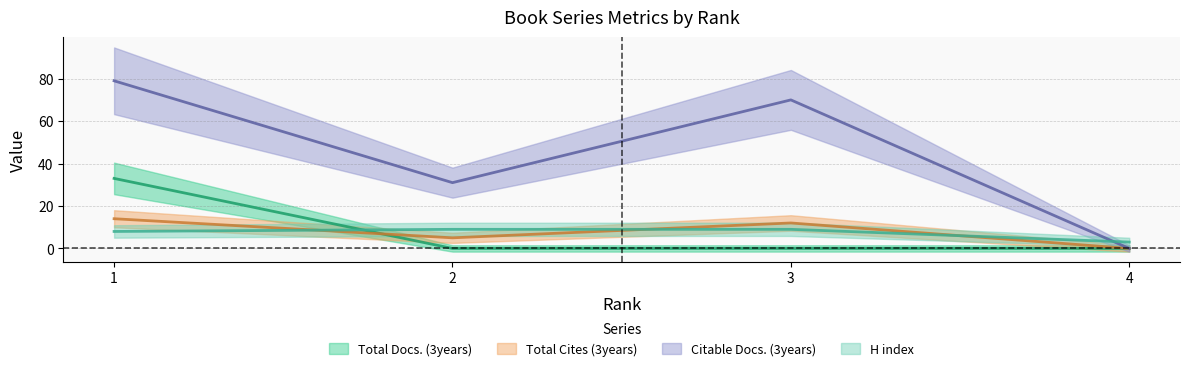

Rank the categories by Citable Docs. (3years) value from highest to lowest.

1, 3, 2, 4